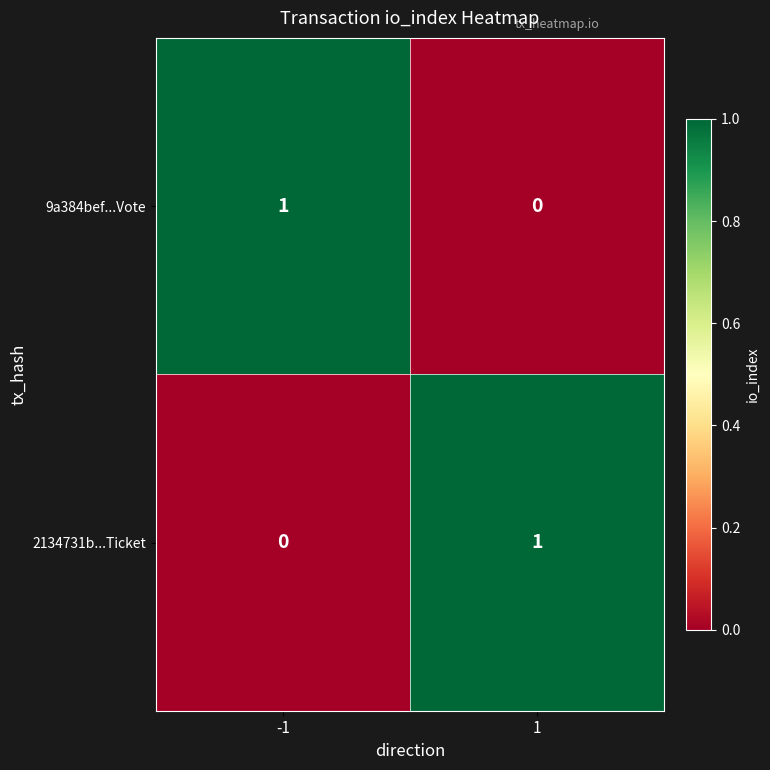

Reading right to left, transcribe all the data shown in this chart.

9a384bef...Vote: 0	1
2134731b...Ticket: 1	0